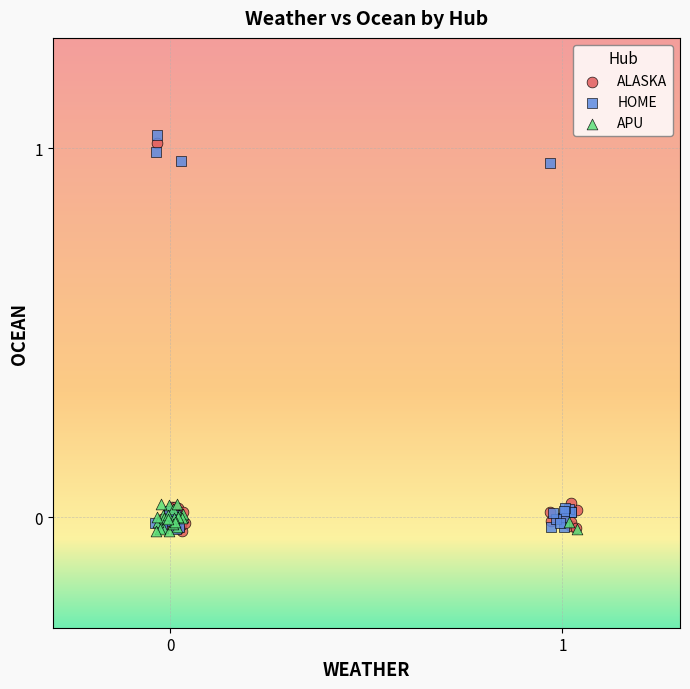

What are all the series names shown in the legend?

ALASKA, HOME, APU